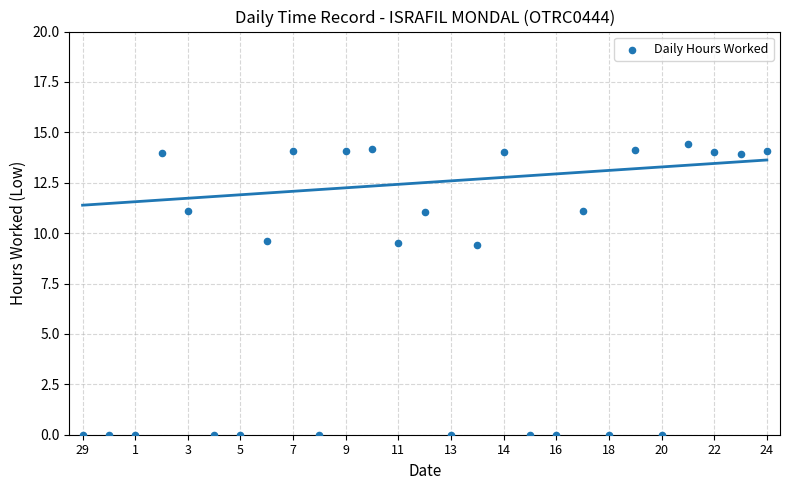

What is the range of Y values (max minus min)?

14.4